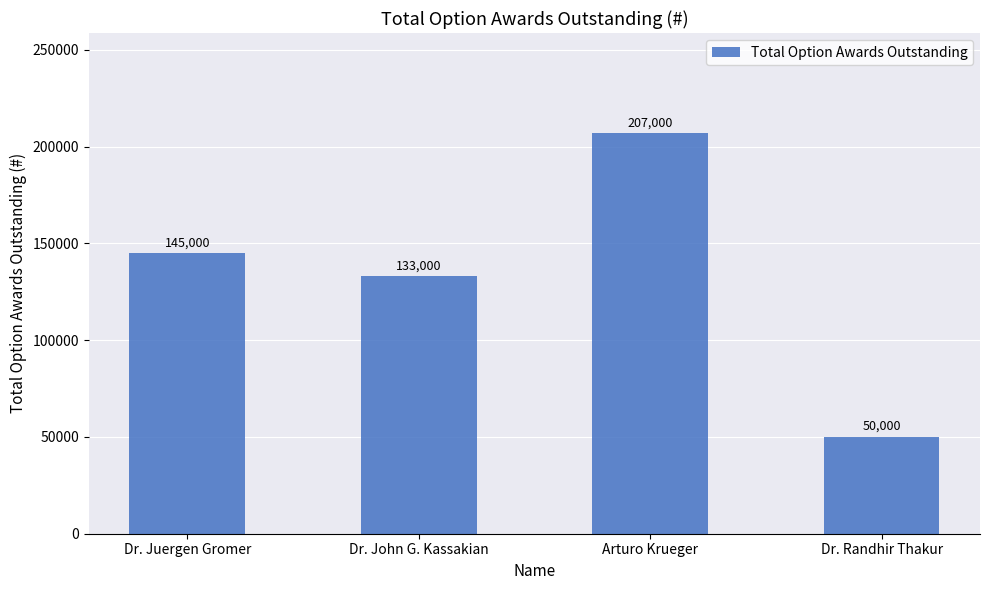

What is the average value?

133750